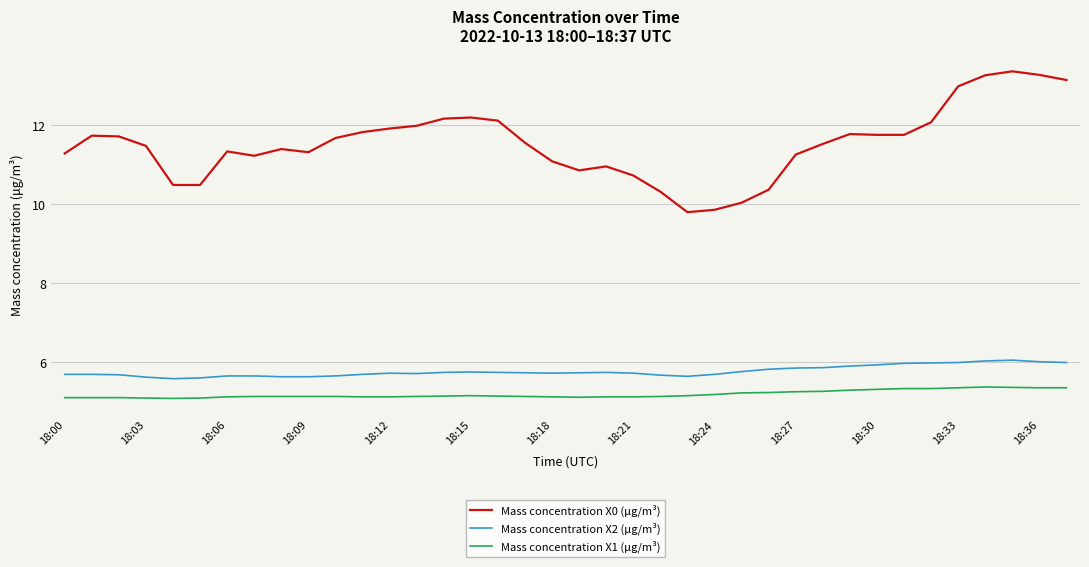

What is the greatest value displayed?

13.4